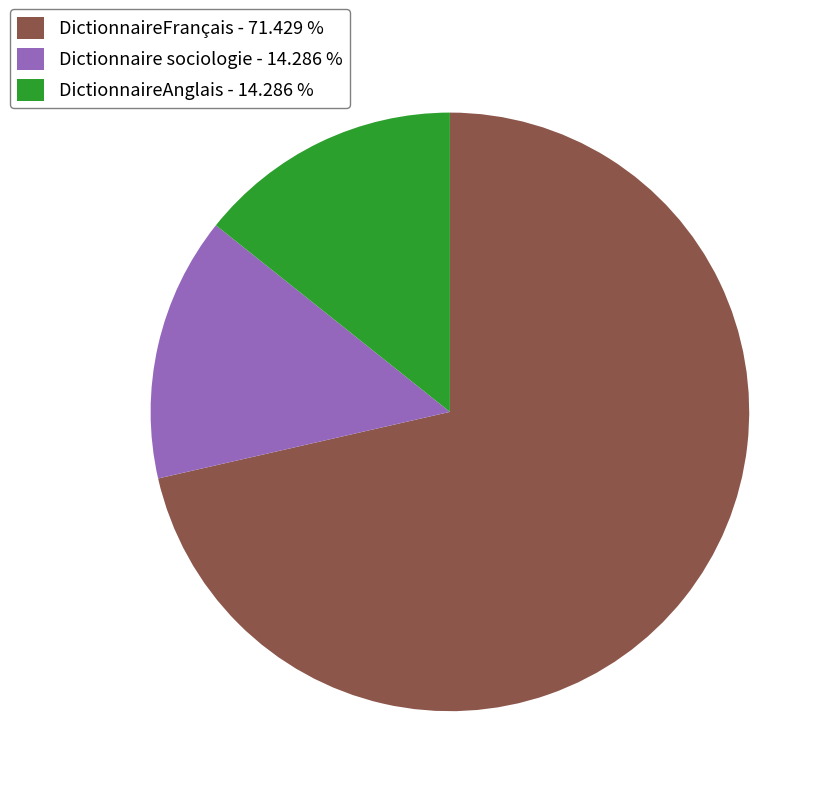

Which has a higher value, Dictionnaire sociologie - 14.286 % or DictionnaireFrançais - 71.429 %?

DictionnaireFrançais - 71.429 %